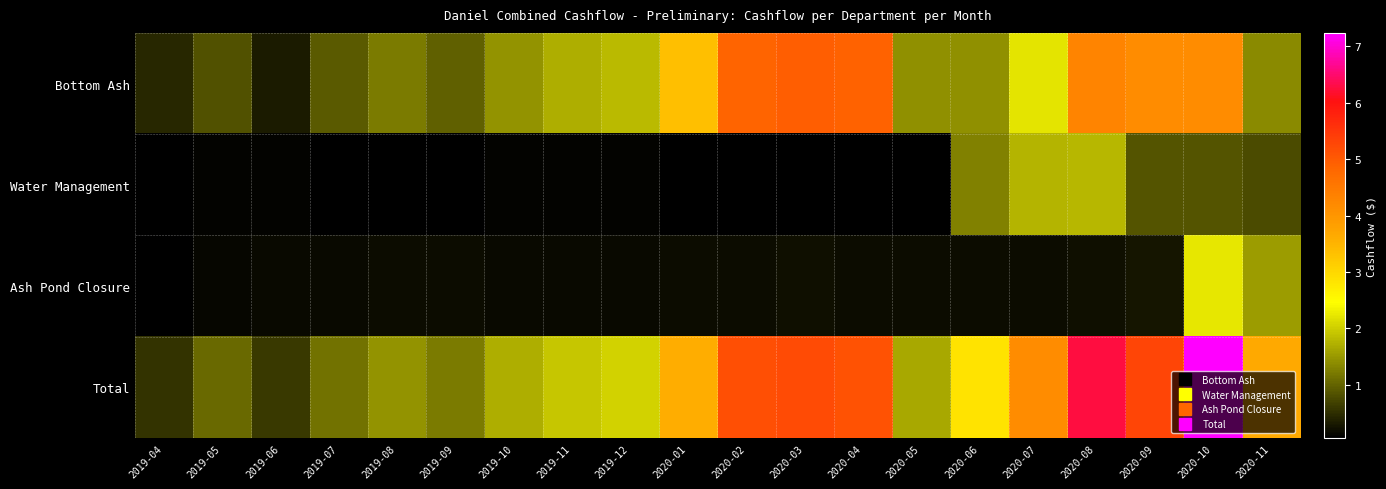

Reading left to right, what are all the values shown in this chart?

Bottom Ash: 2019-04=424611.1	2019-05=839070.1	2019-06=327393.2	2019-07=918973.2	2019-08=1208791.1	2019-09=960813.1	2019-10=1451508.1	2019-11=1684402.0	2019-12=1799252.0	2020-01=3354751.9	2020-02=4877819.4	2020-03=4950886.8	2020-04=4900887.8	2020-05=1417362.7	2020-06=1417363.7	2020-07=2201964.4	2020-08=4300031.8	2020-09=4170833.5	2020-10=4172900.9	2020-11=1355835.5
Water Management: 2019-04=62200.0	2019-05=86350.0	2019-06=105680.0	2019-07=59450.0	2019-08=59450.0	2019-09=79450.0	2019-10=89450.0	2019-11=86950.0	2019-12=87050.0	2020-01=71750.0	2020-02=71750.0	2020-03=71750.0	2020-04=61750.0	2020-05=61750.0	2020-06=1261750.0	2020-07=1761750.0	2020-08=1780309.4	2020-09=840309.4	2020-10=840309.4	2020-11=780309.4
Ash Pond Closure: 2019-04=53237.0	2019-05=114000.0	2019-06=162300.0	2019-07=156500.0	2019-08=169000.0	2019-09=177500.0	2019-10=157500.0	2019-11=152500.0	2019-12=152500.0	2020-01=190000.0	2020-02=190000.0	2020-03=195000.0	2020-04=170000.0	2020-05=170000.0	2020-06=170000.0	2020-07=190000.0	2020-08=205000.0	2020-09=270000.0	2020-10=2226997.0	2020-11=1517498.1
Total: 2019-04=540048.1	2019-05=1039420.1	2019-06=595373.2	2019-07=1134923.2	2019-08=1437241.1	2019-09=1217763.1	2019-10=1698458.1	2019-11=1923852.0	2019-12=2038802.0	2020-01=3616501.9	2020-02=5139569.4	2020-03=5217636.8	2020-04=5132637.8	2020-05=1649112.7	2020-06=2849113.7	2020-07=4153714.4	2020-08=6285341.2	2020-09=5281142.9	2020-10=7240207.4	2020-11=3653643.1